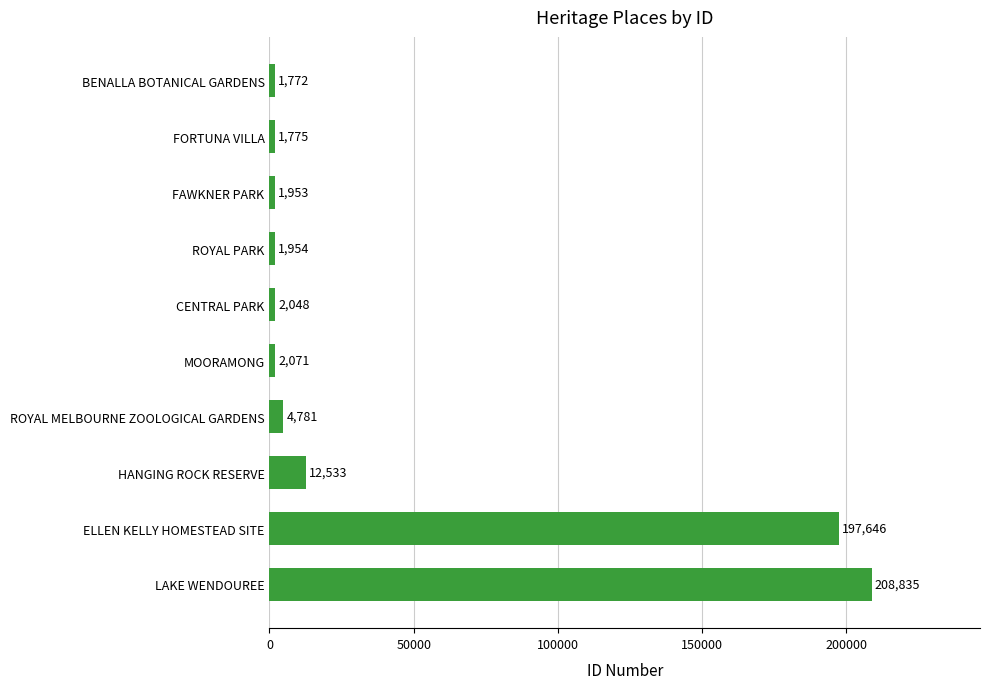

Rank the categories by value from highest to lowest.

LAKE WENDOUREE, ELLEN KELLY HOMESTEAD SITE, HANGING ROCK RESERVE, ROYAL MELBOURNE ZOOLOGICAL GARDENS, MOORAMONG, CENTRAL PARK, ROYAL PARK, FAWKNER PARK, FORTUNA VILLA, BENALLA BOTANICAL GARDENS